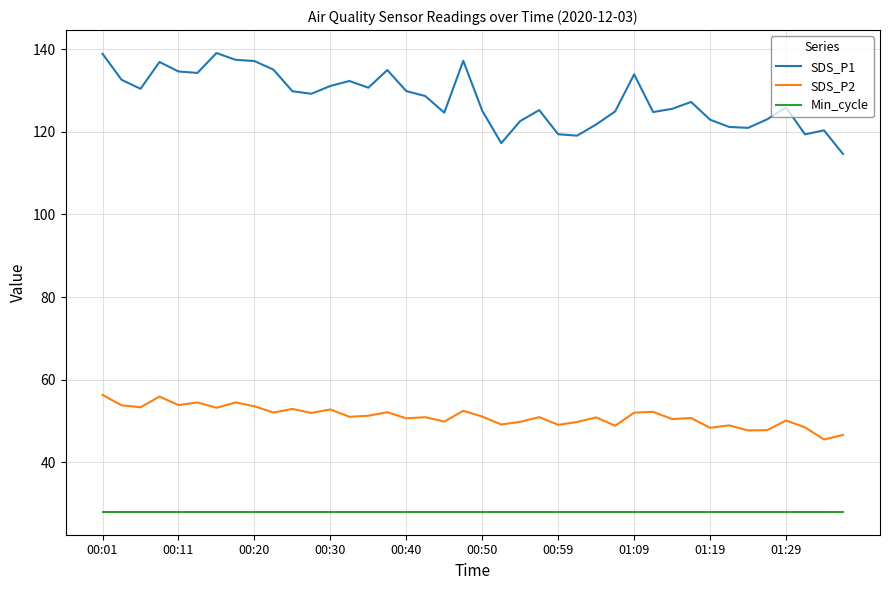

Which series has the widest spread of values?

SDS_P1